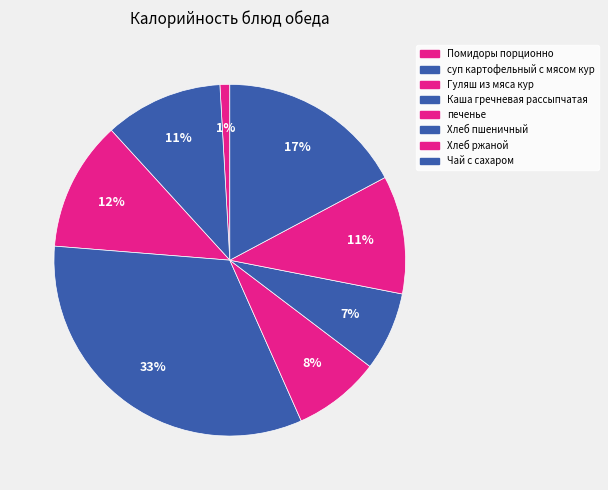

To the nearest percent, what is the combined percentage of Каша гречневая рассыпчатая and Чай с сахаром?

50%